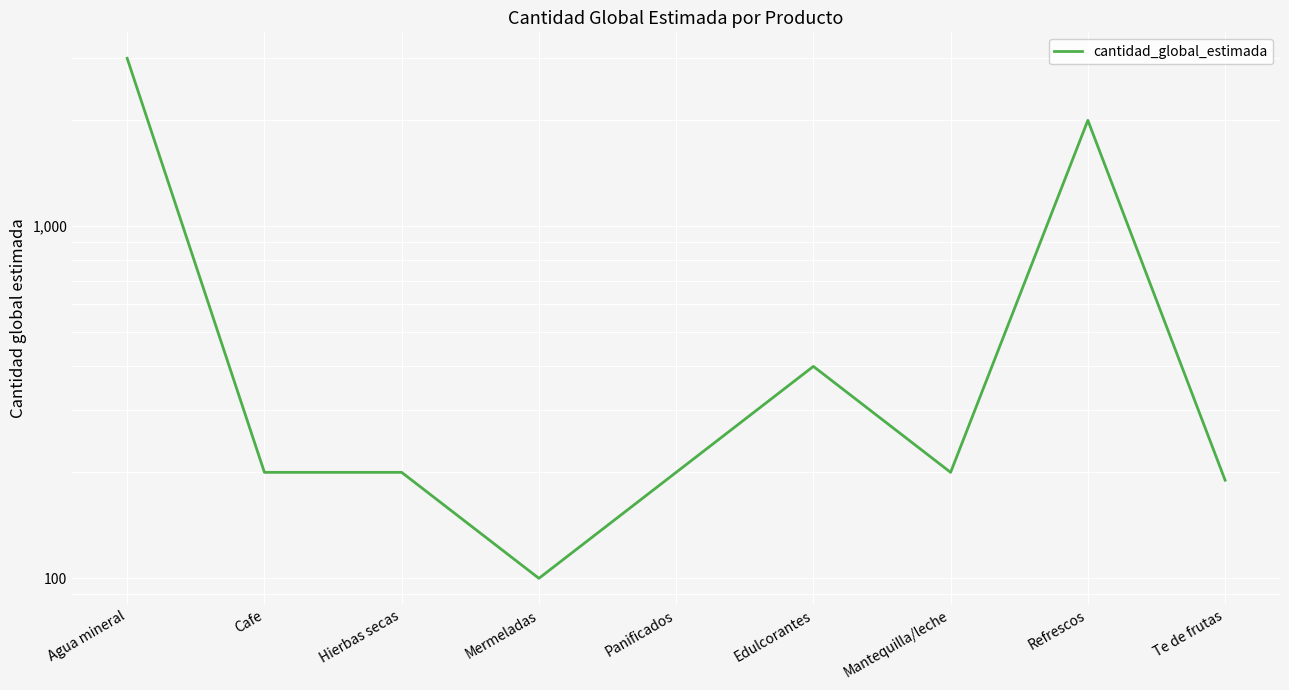

What is the smallest value displayed?

100